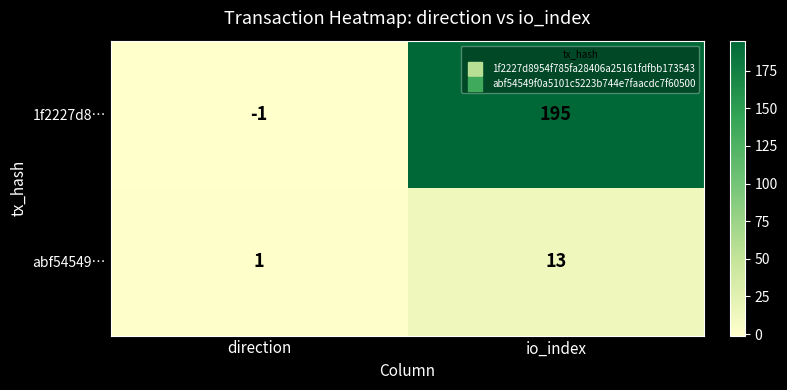

How many values in the abf54549… series are below 13?

1